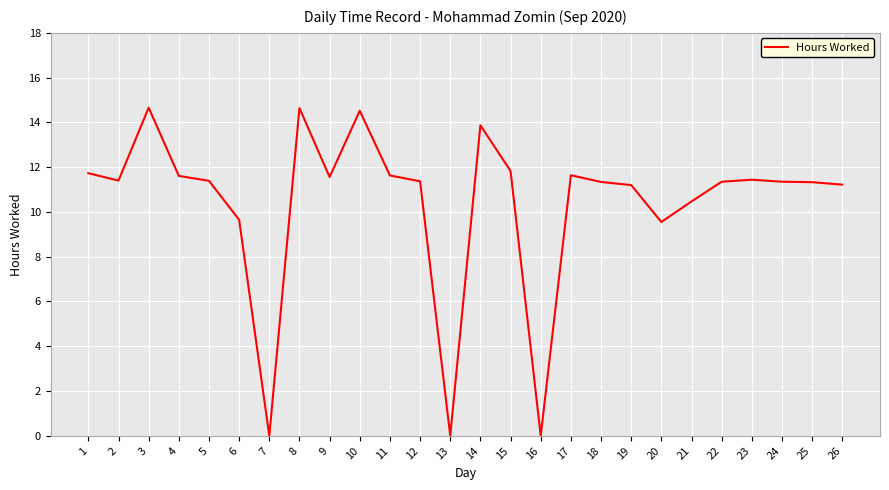

What is the maximum value shown in the chart?

14.7